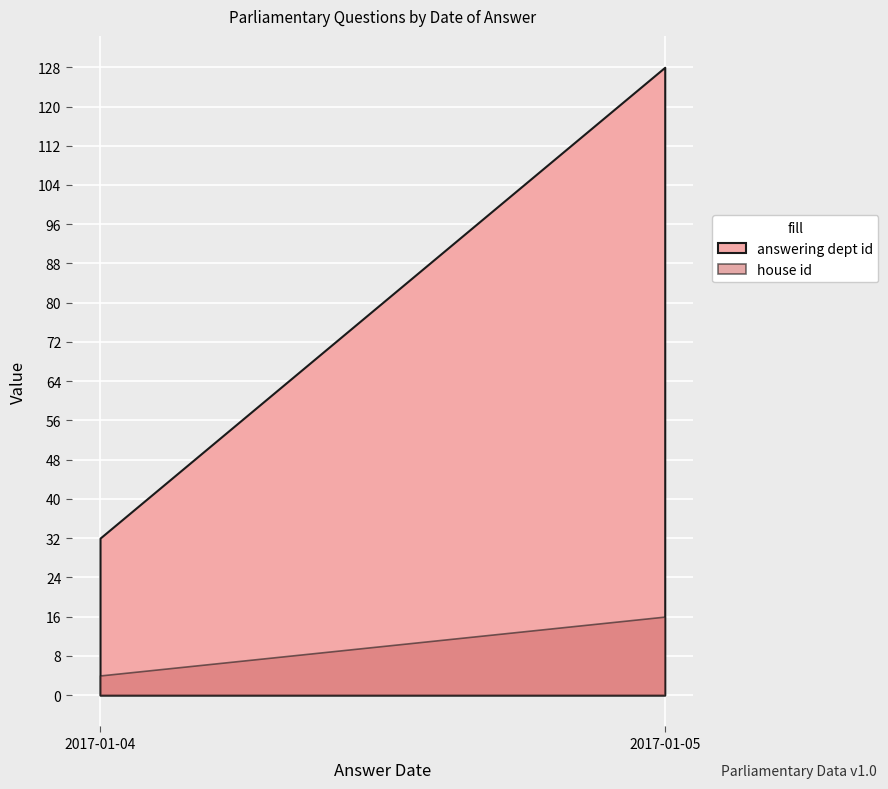

How many lines are shown in the chart?

2